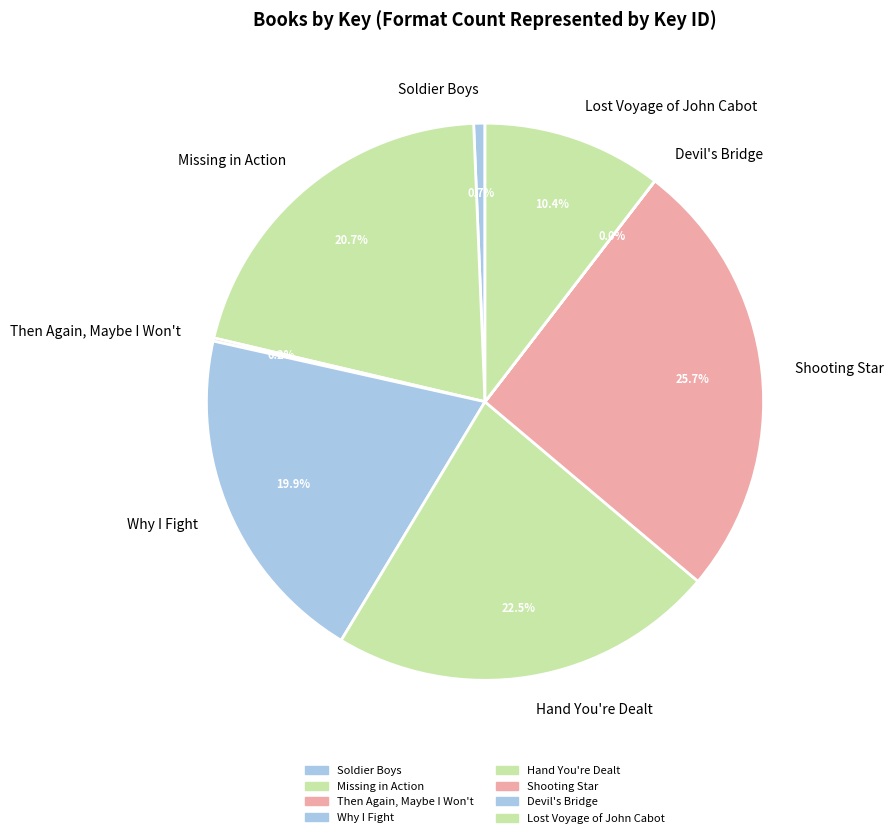

Does Hand You're Dealt represent more than half of the total?

No